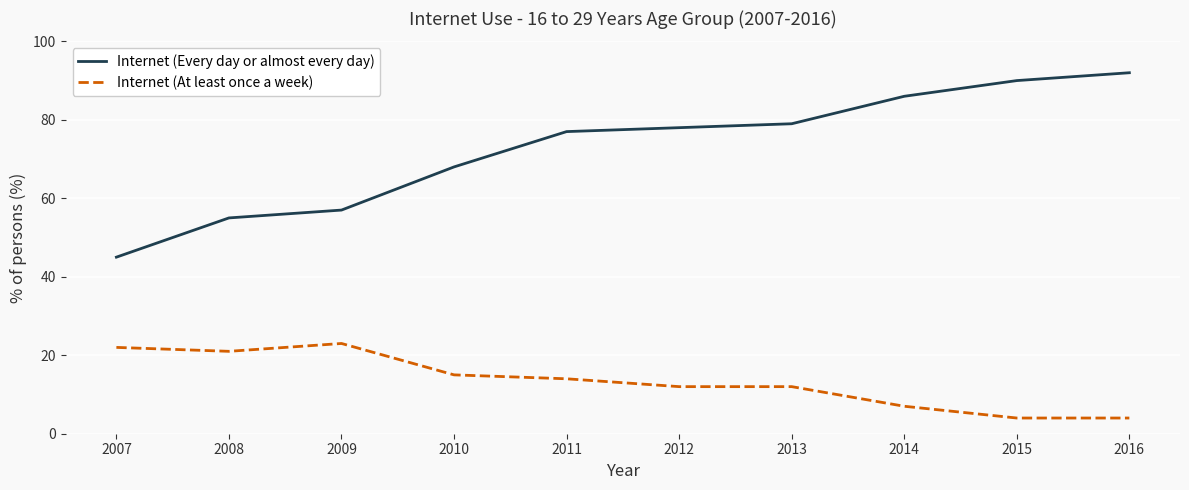

List the series in order of their overall mean, lowest first.

Internet (At least once a week), Internet (Every day or almost every day)